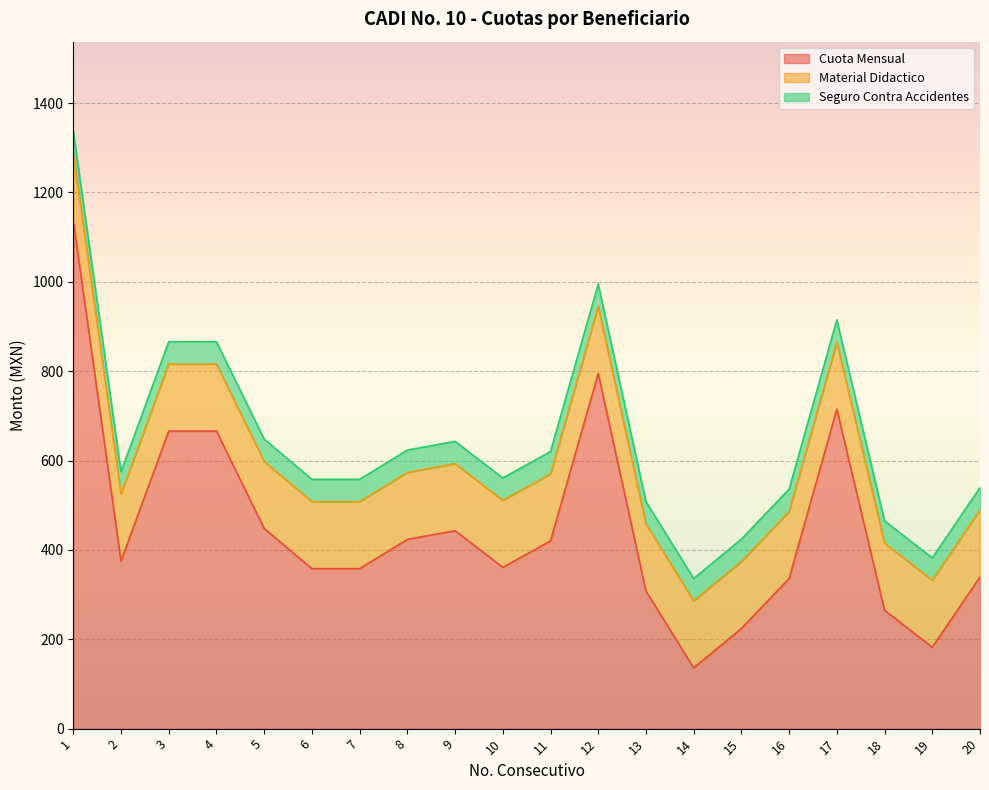

What is the value of the Seguro Contra Accidentes point at the 20th from the left?

50.0